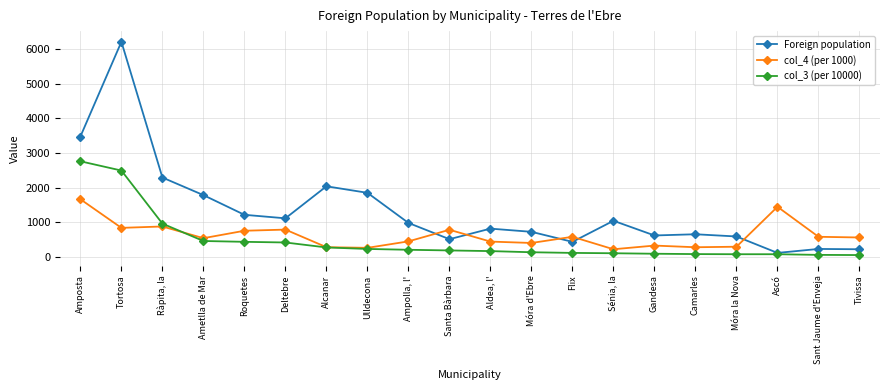

True or false: Foreign population has more than 0 interior local peaks.

True